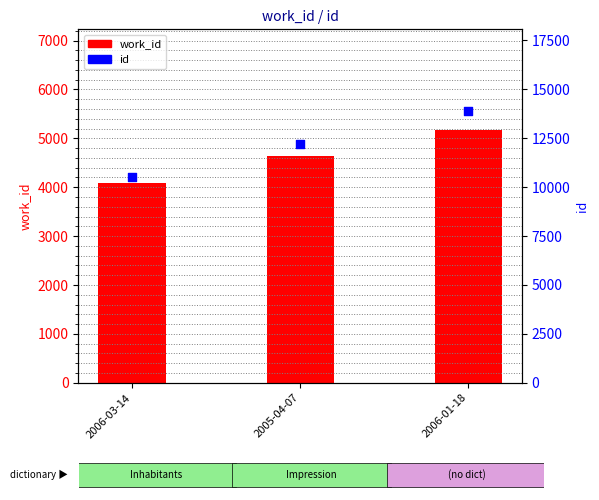

Which series contains the highest Y value?

id